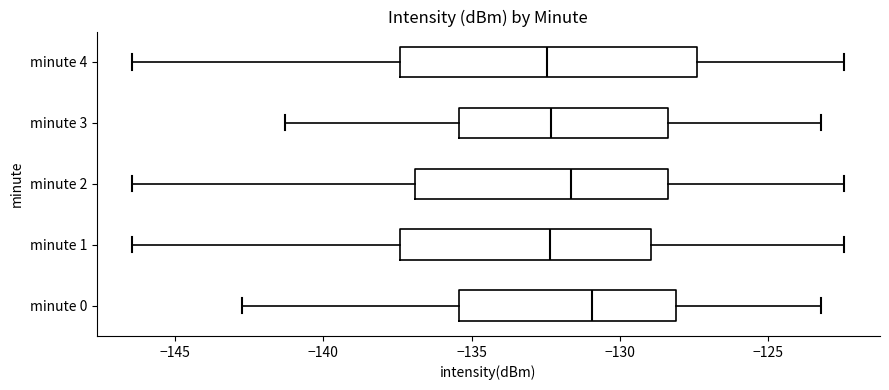

Reading bottom to top, transcribe this box plot: for each box, give where its median line is, the range the box spans, and where its two whiskers end, as read against the x-axis. The values are not printed on the chart, so give them approximately, as read against the axis.

minute 0: median -131.0, box -135.5 to -128.0, whiskers -143.0 to -123.0
minute 1: median -132.5, box -137.5 to -129.0, whiskers -146.5 to -122.5
minute 2: median -131.5, box -137.0 to -128.5, whiskers -146.5 to -122.5
minute 3: median -132.5, box -135.5 to -128.5, whiskers -141.5 to -123.0
minute 4: median -132.5, box -137.5 to -127.5, whiskers -146.5 to -122.5